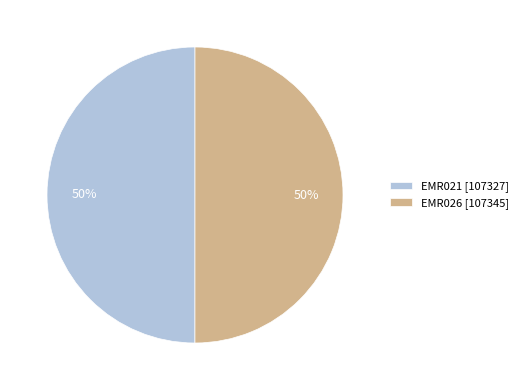

True or false: EMR021 accounts for 50% of the total.

True